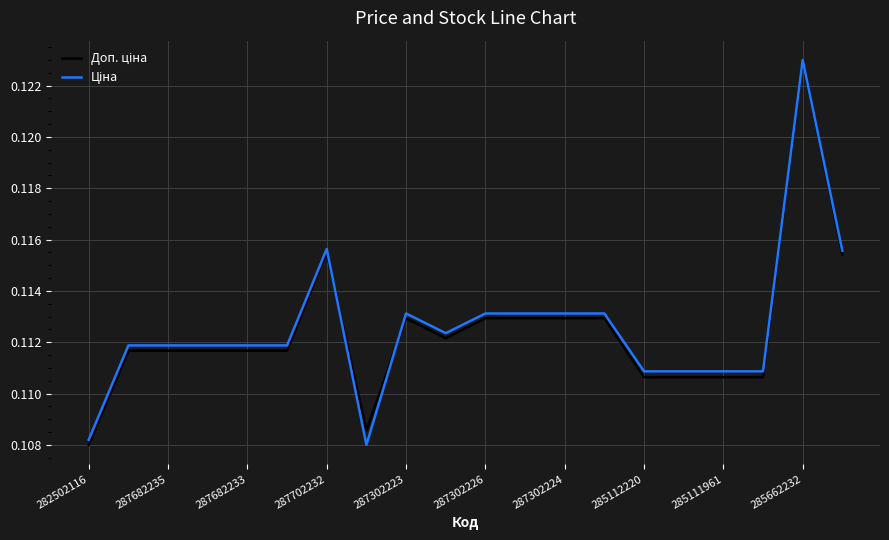

List the series in order of their peak value, lowest first.

Доп. ціна, Ціна